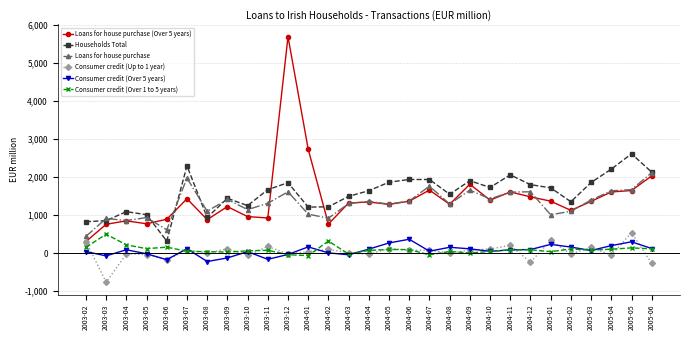

What is the difference between the Loans for house purchase values at 2005-04 and 2003-11?

327